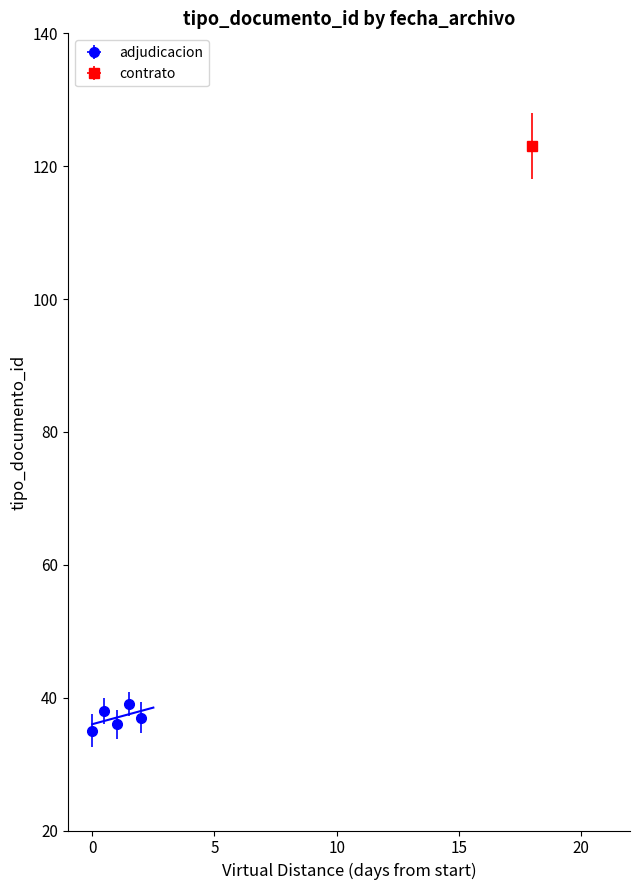

Which has a higher value, −5 or 10?

10